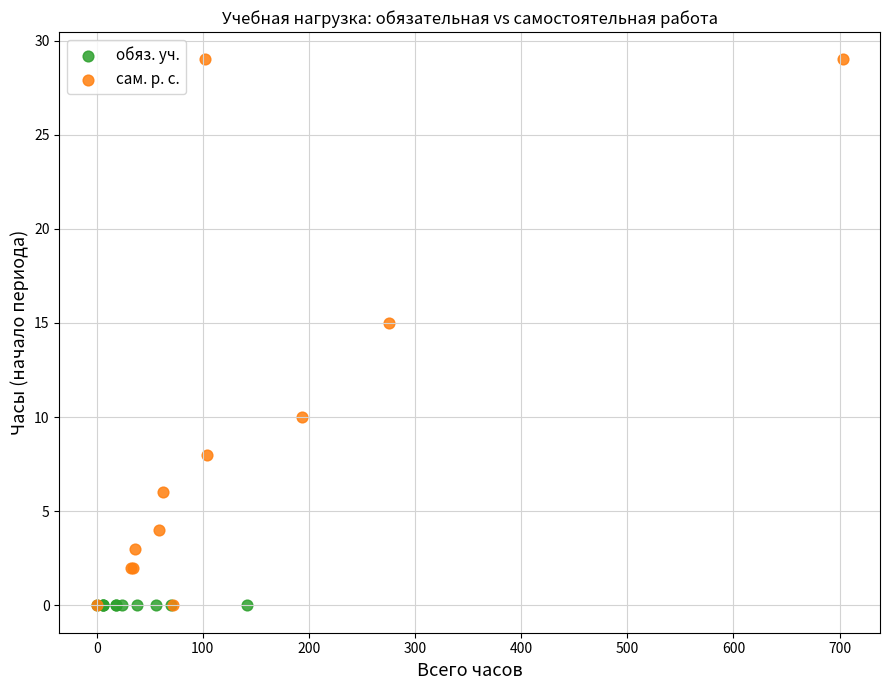

What are all the series names shown in the legend?

обяз. уч., сам. р. с.